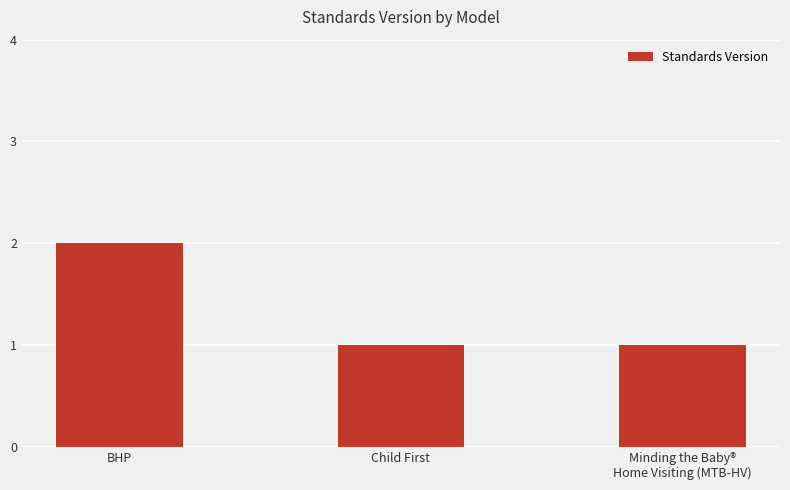

The chart shows a value of 2 at BHP. True or false?

True